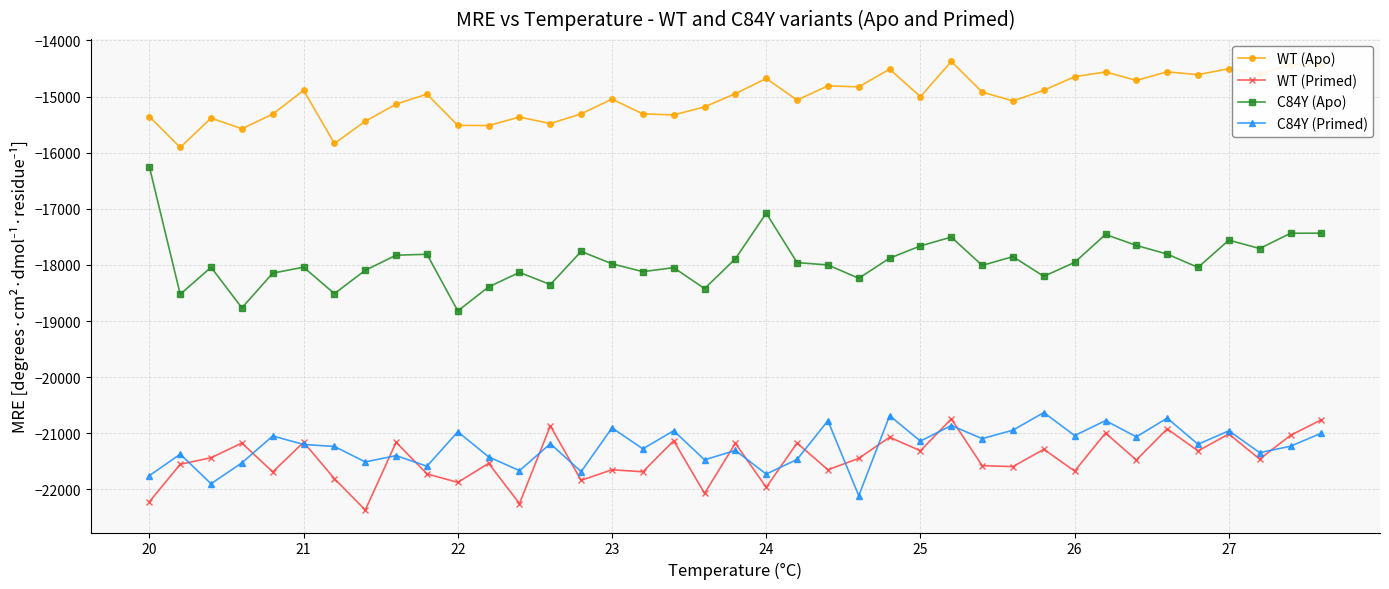

Which series has the widest spread of values?

C84Y (Apo)